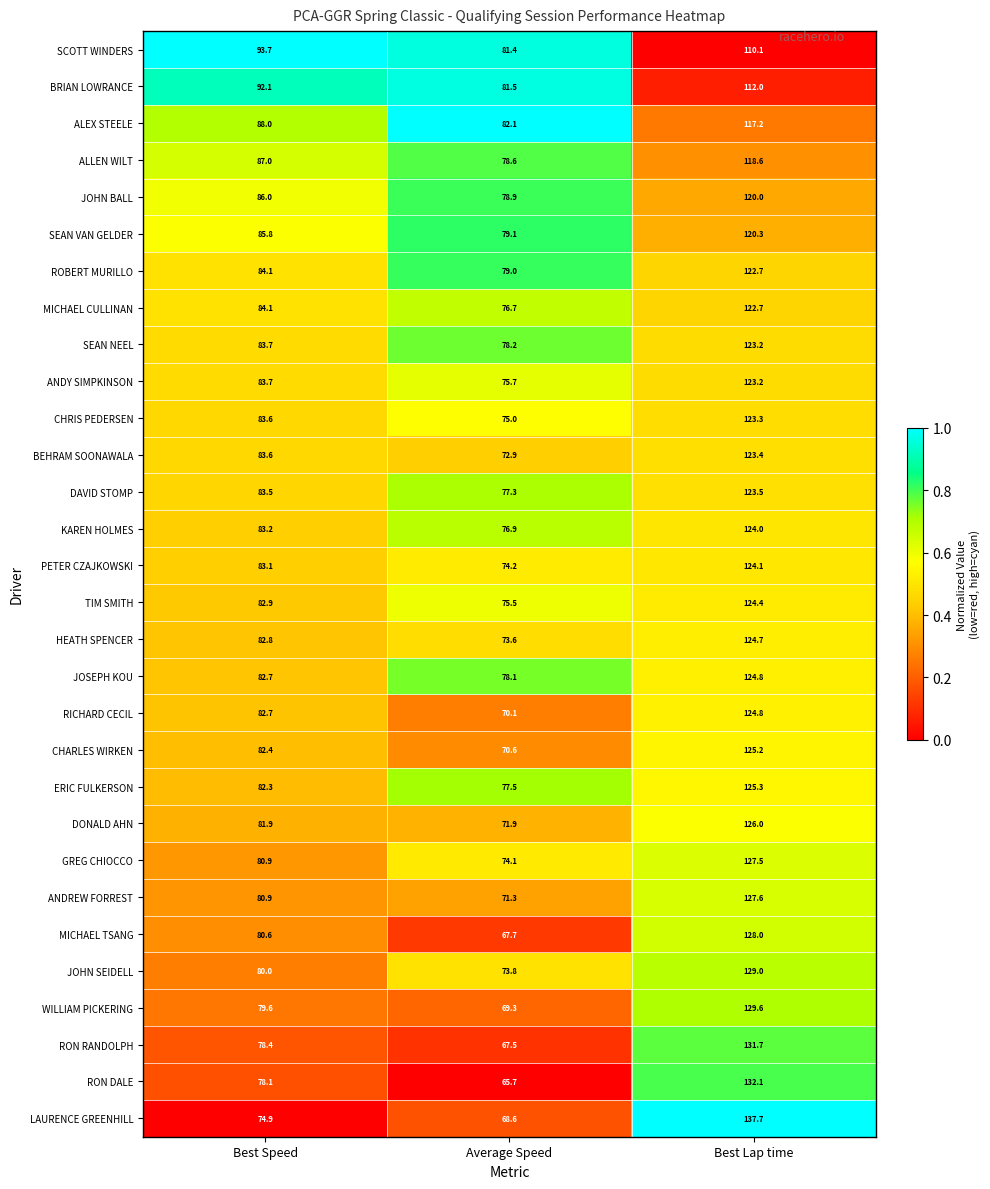

What is the total value across all series at Average Speed?

2242.8